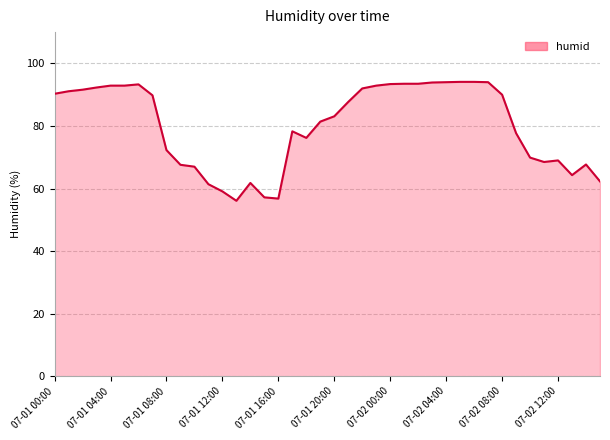

What is the difference between the maximum and minimum values?

38.0